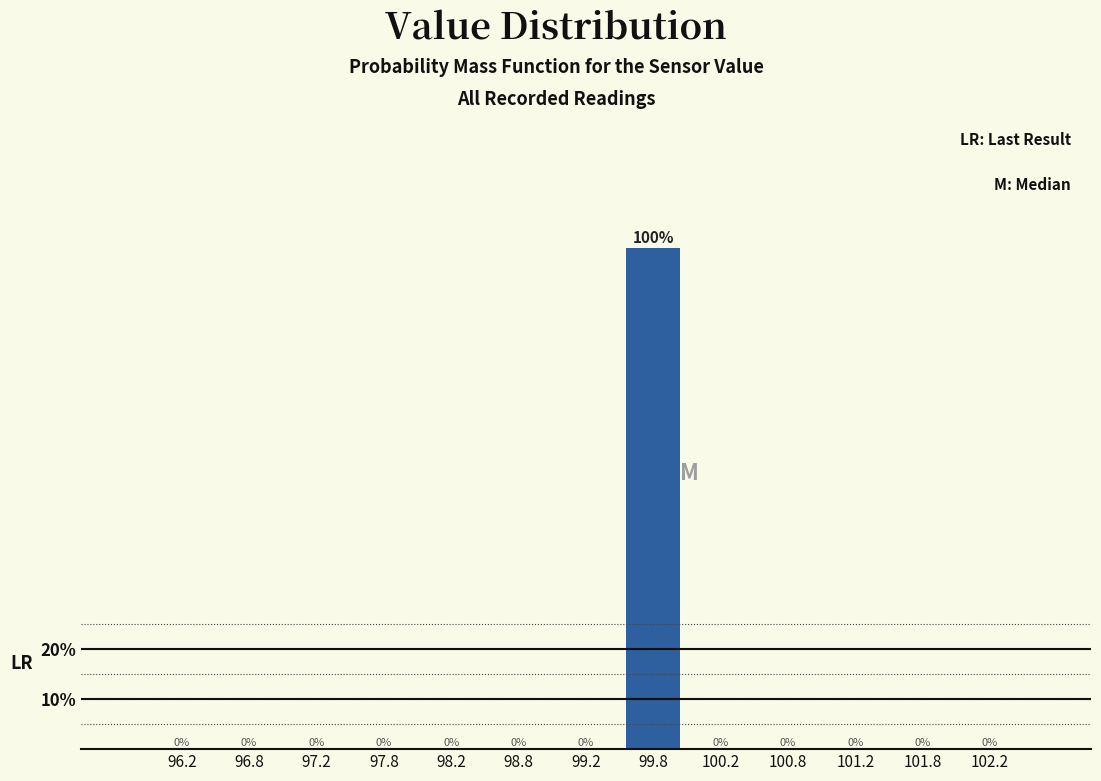

Over which range of the x-axis is the bar tallest?

99.5 to 100.0